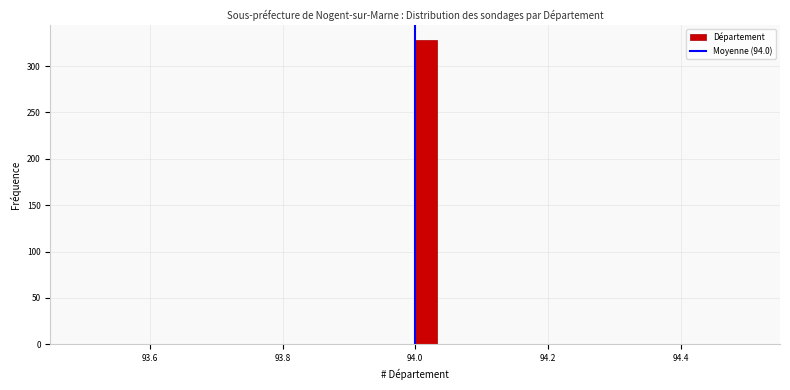

Read against the x-axis, roughly where is the centre of the tallest bar?

94.02